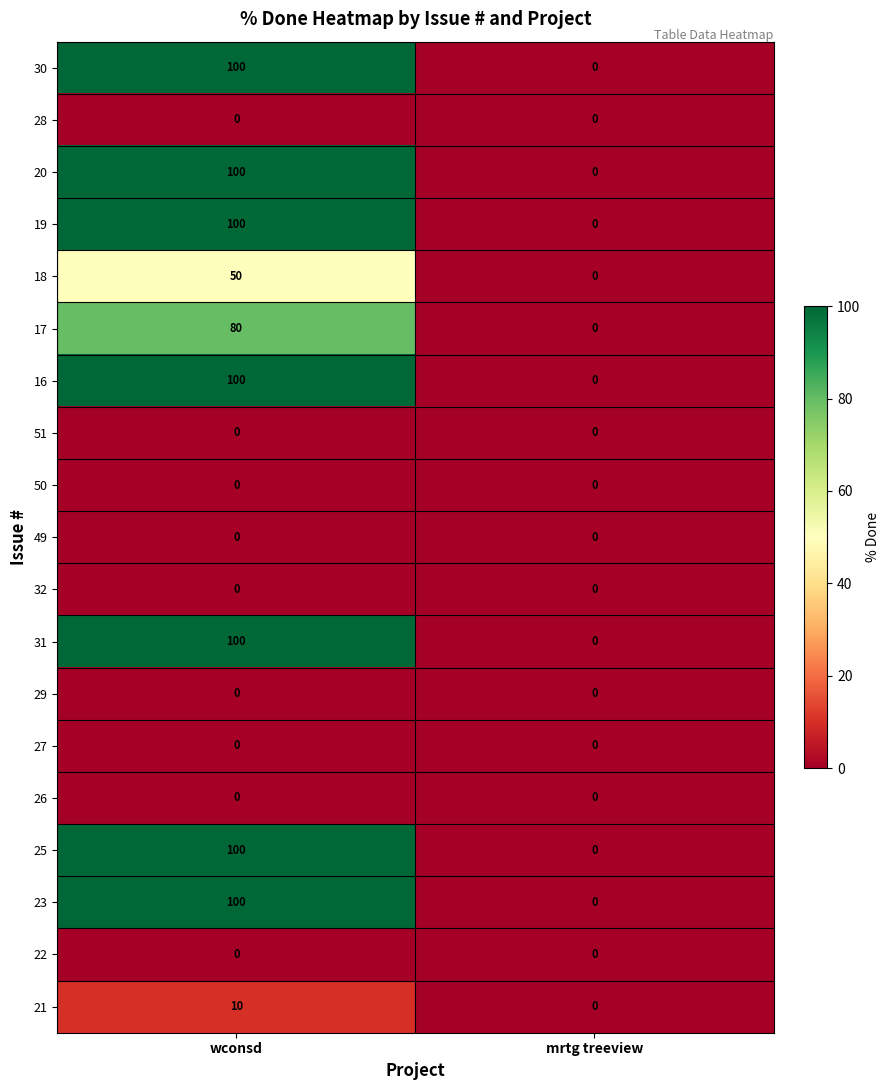

What is the difference between the highest and lowest values at wconsd?

100